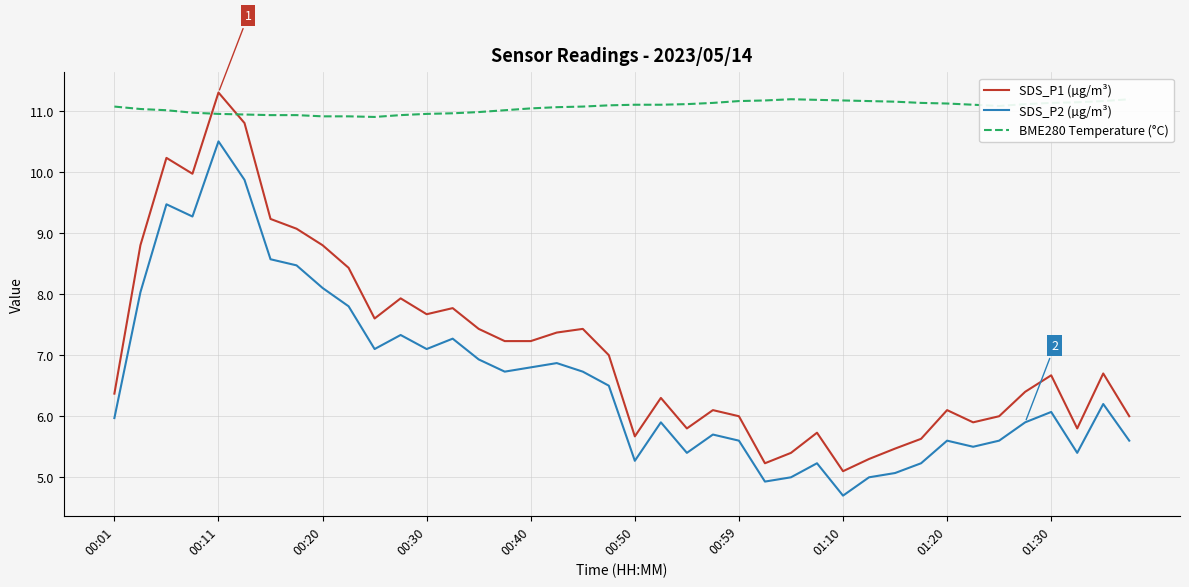

The value of SDS_P2 (µg/m³) at 00:30 is 4.9. True or false?

False